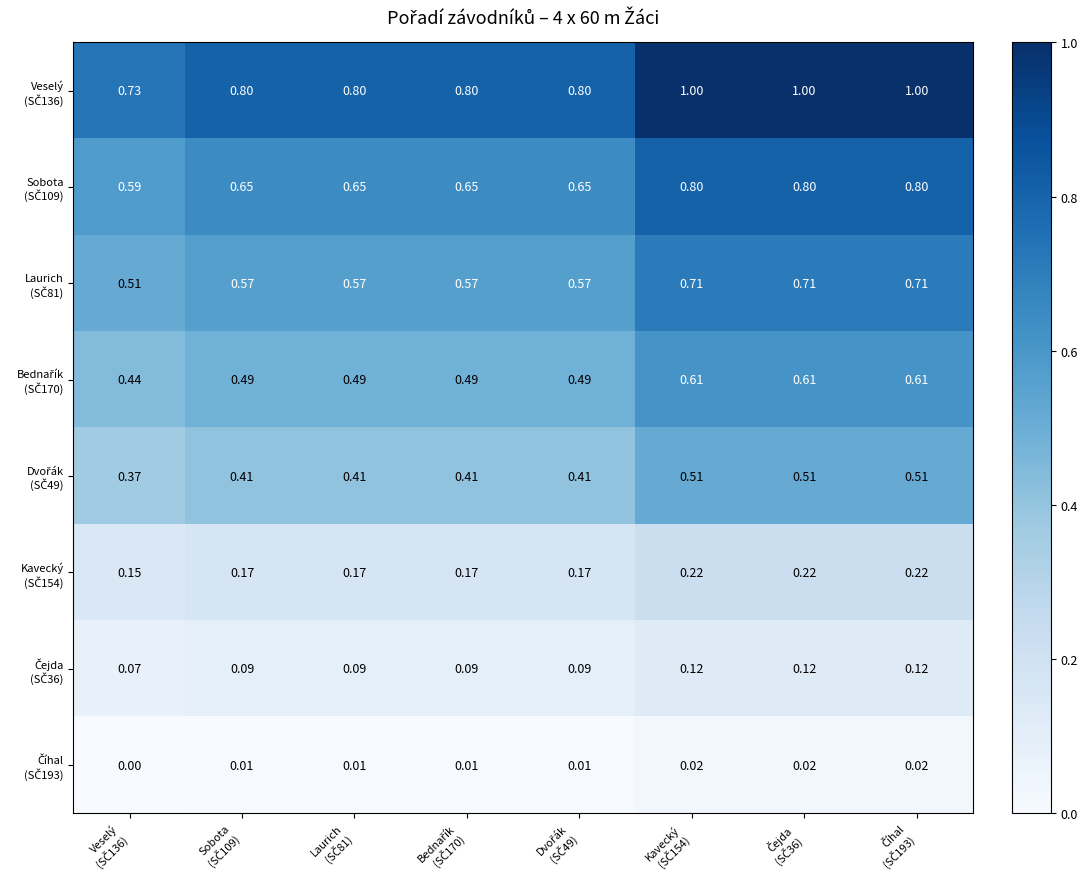

How many distinct data groups are displayed?

8